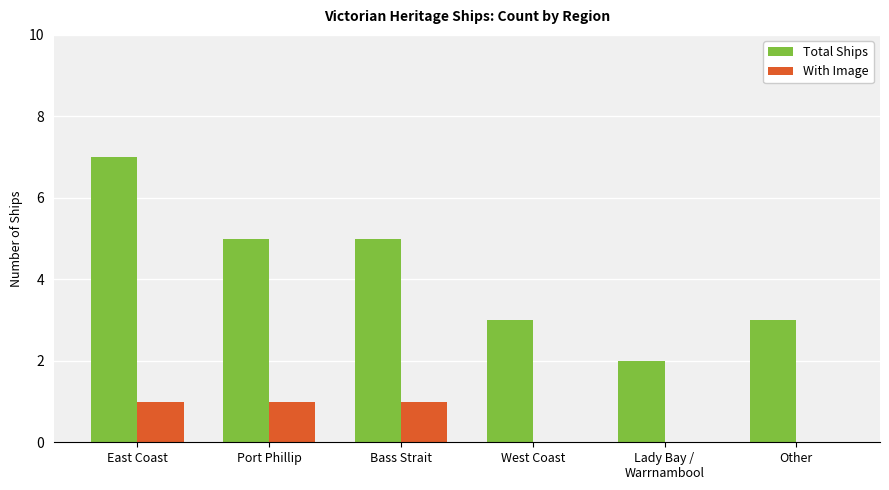

How many data points does each series have?

6